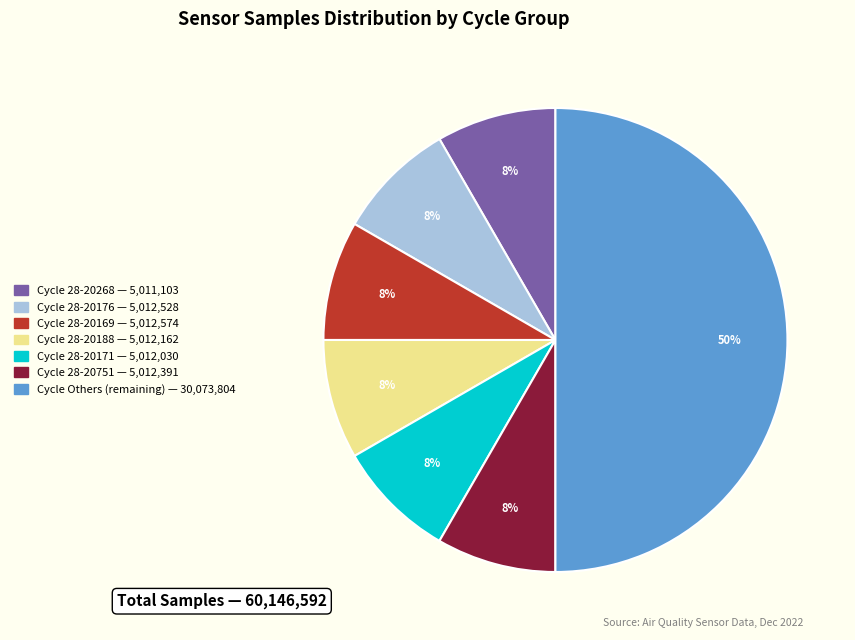

To the nearest percent, what is the average slice percentage?

14%